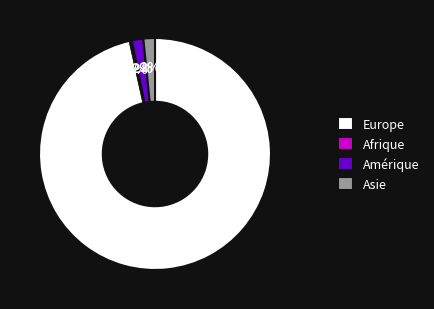

To the nearest percent, what is the average slice percentage?

25%